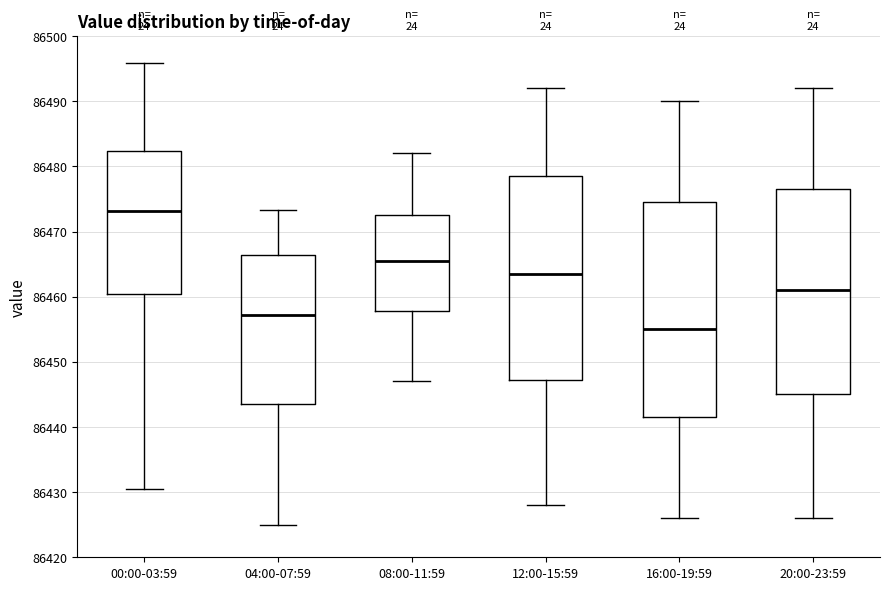

Reading left to right, transcribe this box plot: for each box, give where its median line is, the range the box spans, and where its two whiskers end, as read against the y-axis. The values are not printed on the chart, so give them approximately, as read against the axis.

00:00-03:59: median 86473, box 86460 to 86482, whiskers 86430 to 86496
04:00-07:59: median 86457, box 86444 to 86466, whiskers 86425 to 86473
08:00-11:59: median 86466, box 86458 to 86473, whiskers 86447 to 86482
12:00-15:59: median 86464, box 86447 to 86479, whiskers 86428 to 86492
16:00-19:59: median 86455, box 86442 to 86475, whiskers 86426 to 86490
20:00-23:59: median 86461, box 86445 to 86477, whiskers 86426 to 86492